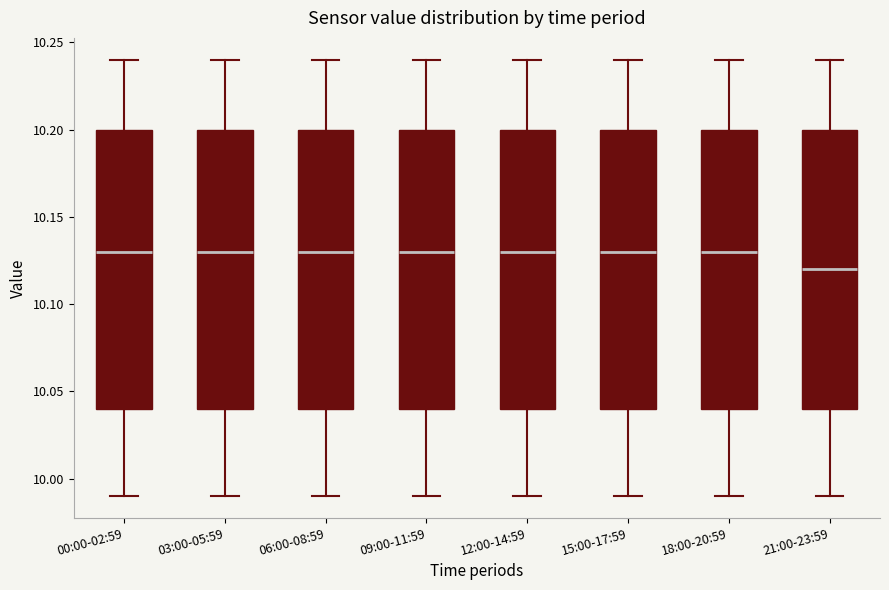

Where is the upper edge of the box for 18:00-20:59 on the y-axis? The values are not printed on the chart, so give them approximately, as read against the axis.

10.20